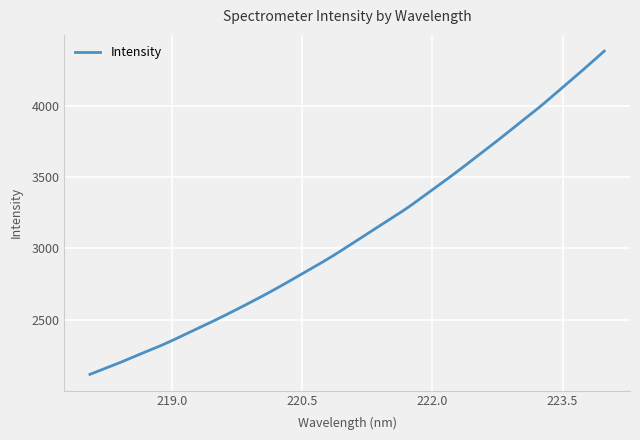

What is the difference between the maximum and second lowest values?

2259.8